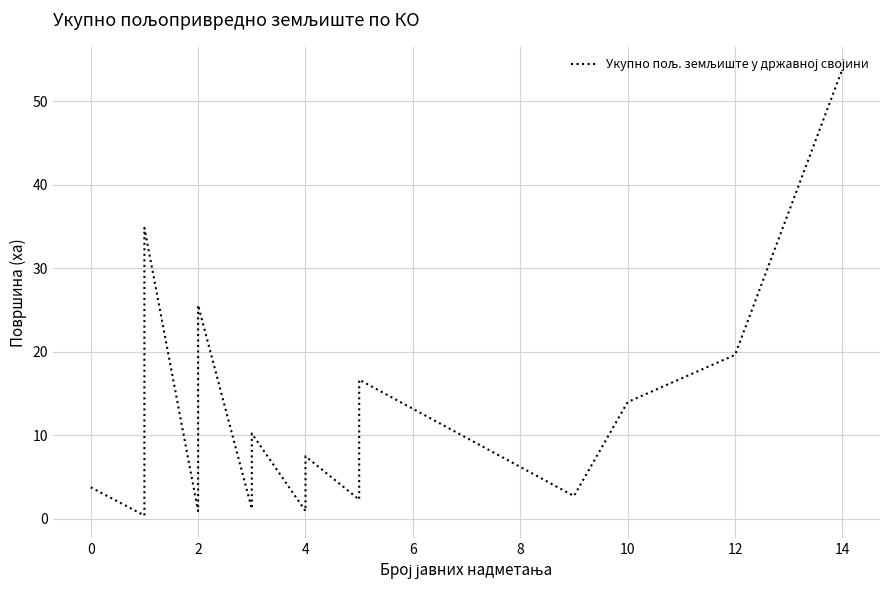

True or false: the data has more than 1 interior local peaks.

True